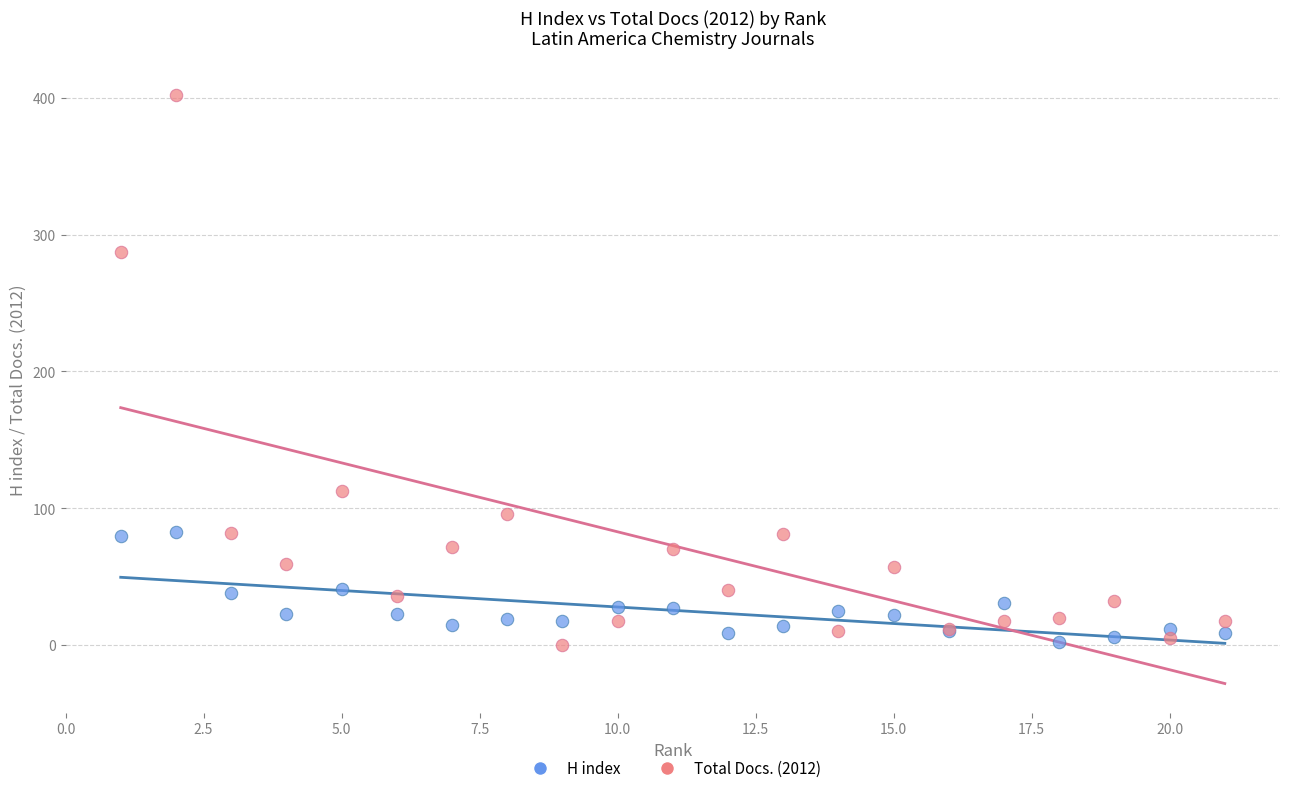

What are all the series names shown in the legend?

H index, Total Docs. (2012)